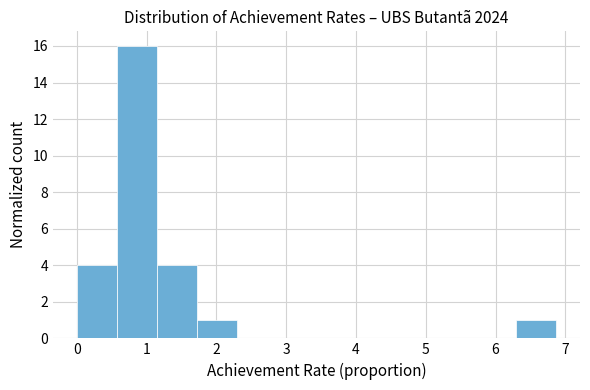

How tall is the bar that spans 0.6 to 1.1 on the x-axis? Neither the bar edges nor the heights are printed on the chart, so give them approximately, as read against the axes.

16